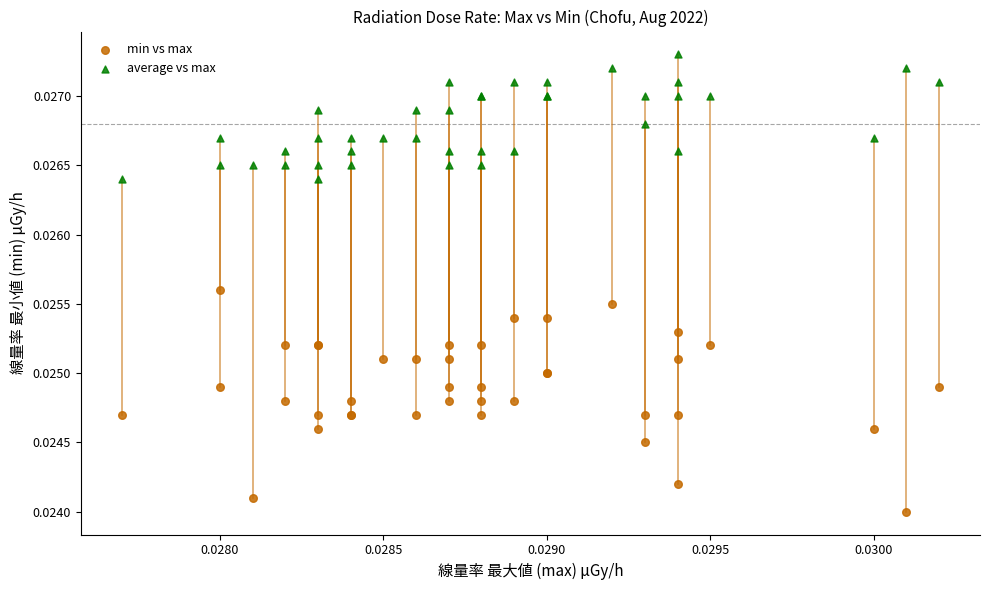

Which series reaches the minimum Y coordinate?

min vs max